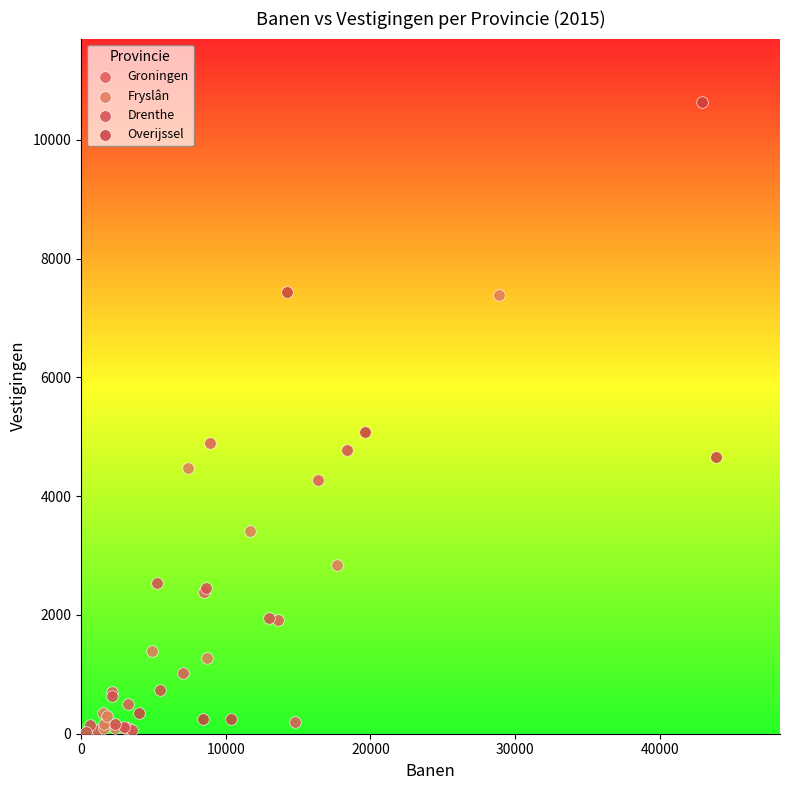

Which series has the widest spread of Y values?

Overijssel